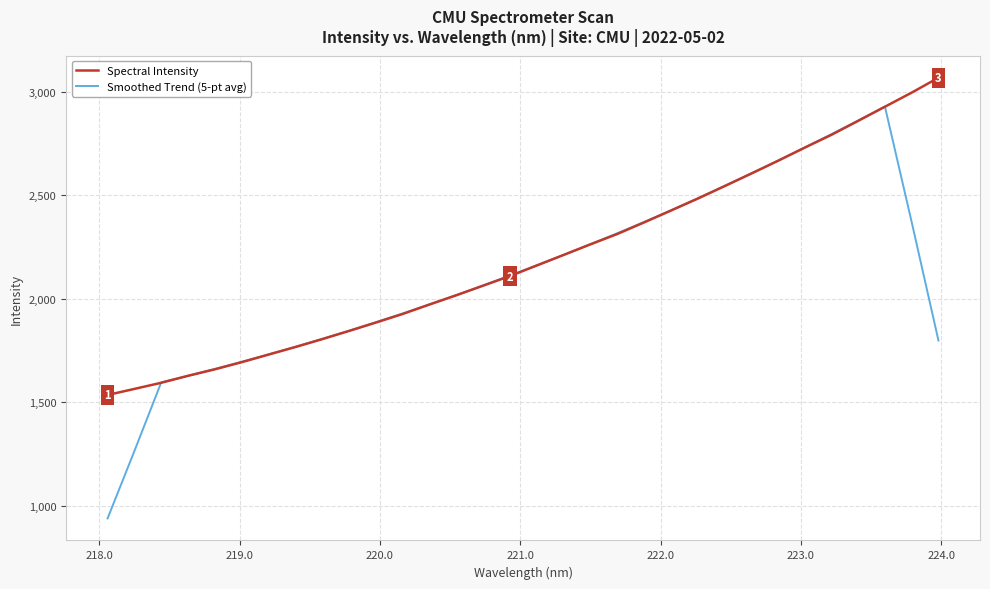

List the series in order of their peak value, highest first.

Spectral Intensity, Smoothed Trend (5-pt avg)